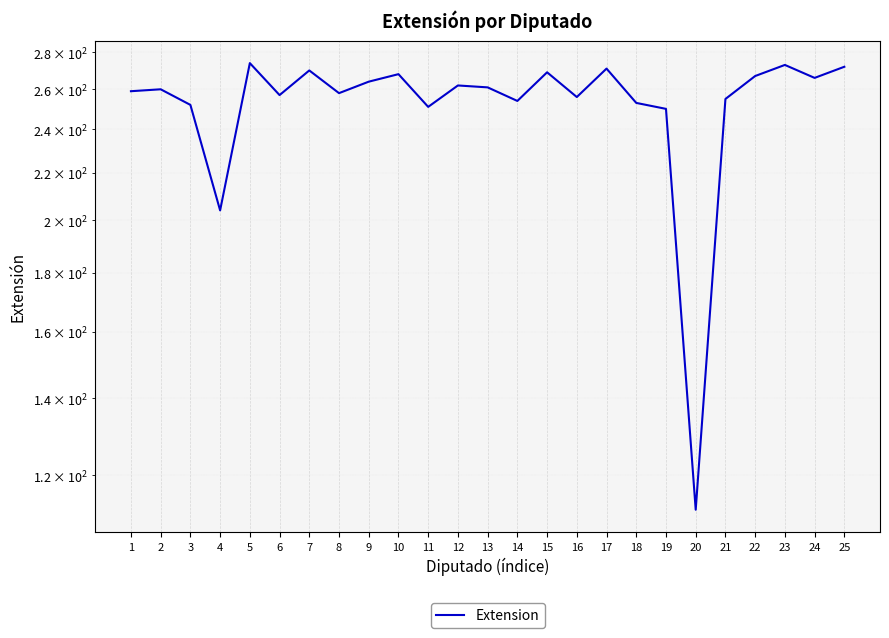

How many points are higher than both their immediate neighbors (excluding endpoints)?

8